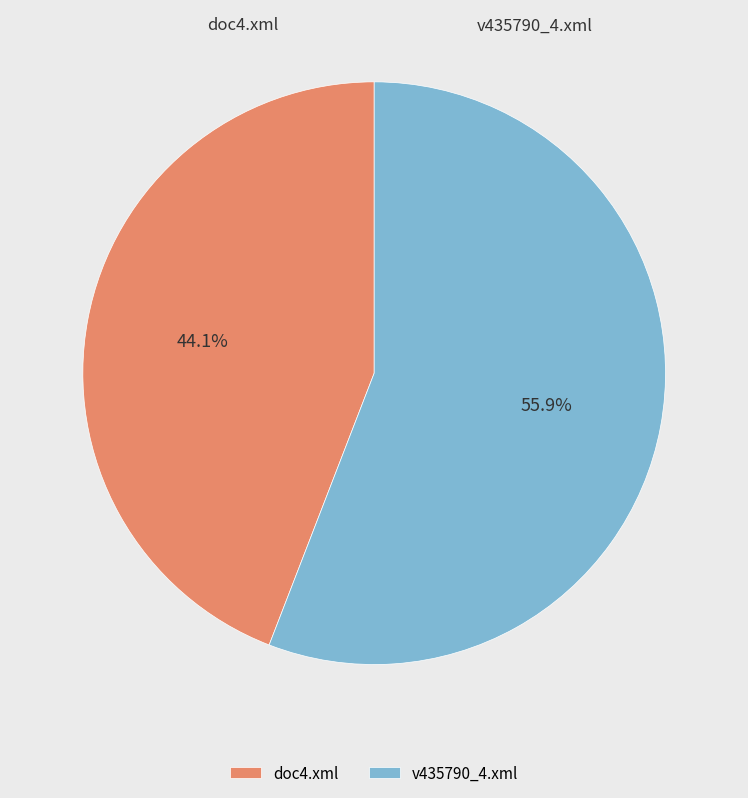

To the nearest percent, what portion does doc4.xml represent?

44%